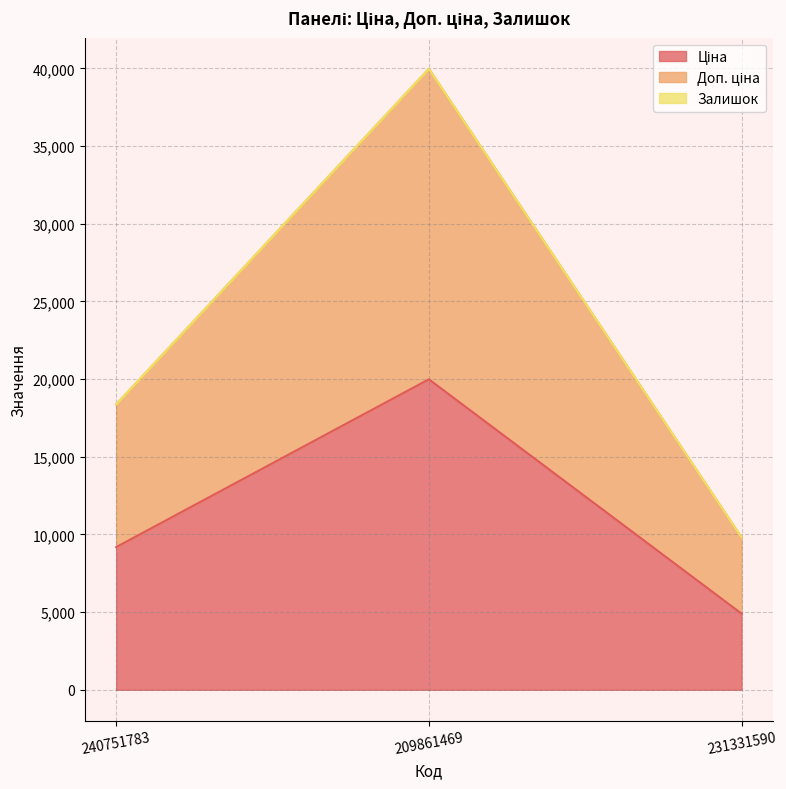

What is the label of the 2nd point from the left?

209861469